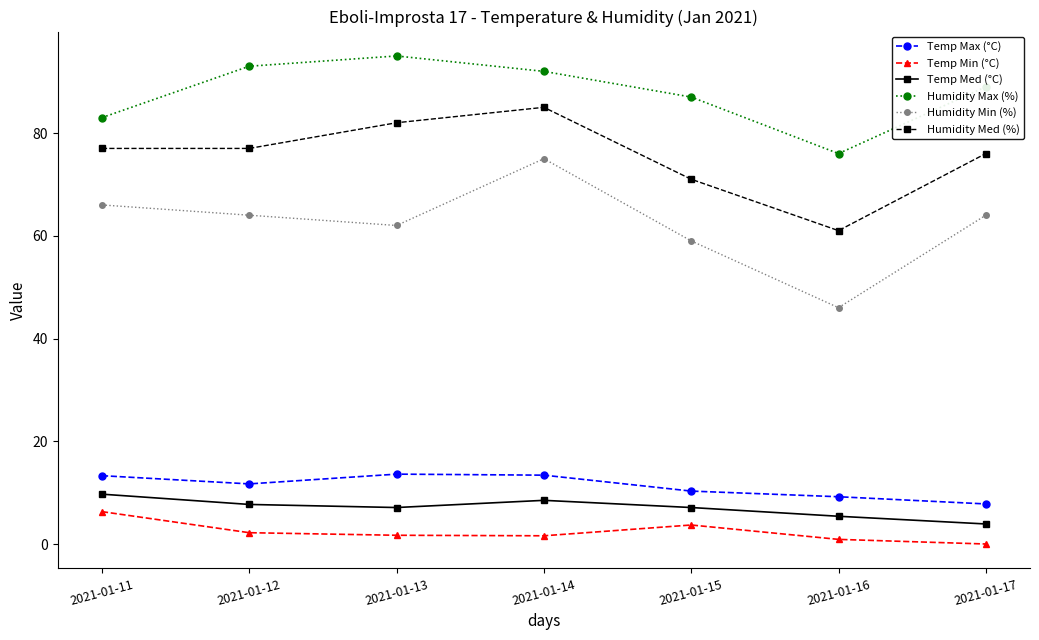

At which label does Temp Min (°C) first exceed 1?

2021-01-11